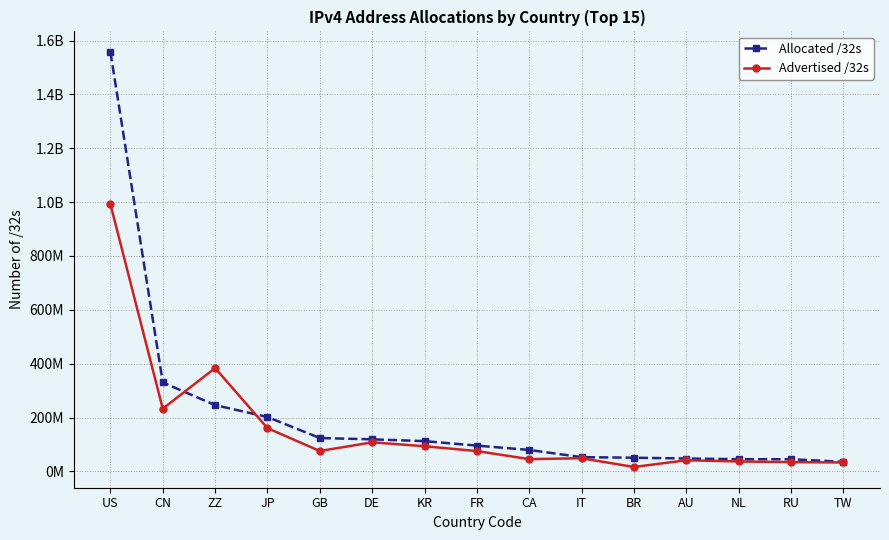

Reading left to right, list all the values displayed in this chart.

Allocated /32s: US=1557253504	CN=330224128	ZZ=246009568	JP=201928704	GB=123718736	DE=118962280	KR=112249344	FR=95617360	CA=79508736	IT=52787872	BR=50660864	AU=47736832	NL=45112064	RU=44999968	TW=35386112
Advertised /32s: US=992394312	CN=232697088	ZZ=383716124	JP=160342720	GB=75533572	DE=107803136	KR=93355872	FR=75316224	CA=45392896	IT=48718592	BR=16239872	AU=41124928	NL=36763648	RU=34215808	TW=33004800